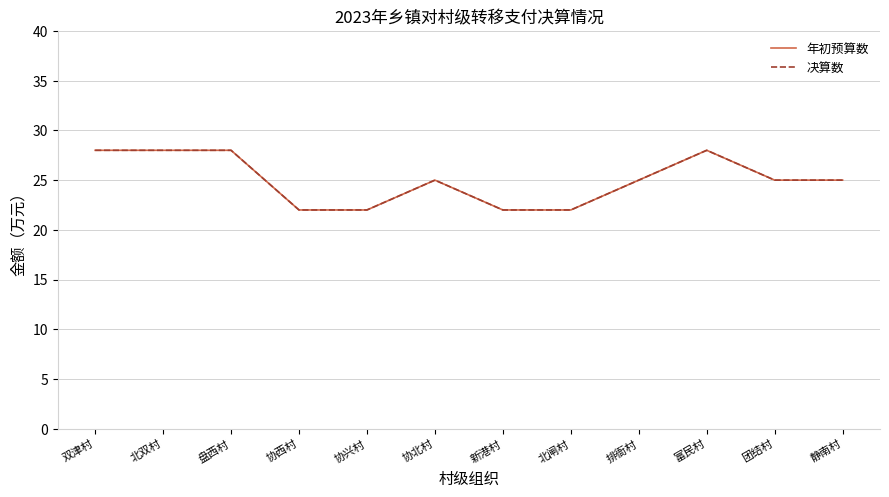

What is the total value across all series at 北闸村?

44